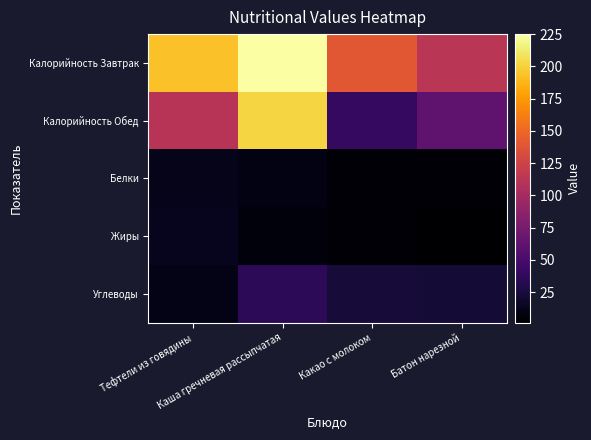

At which category does the chart reach its peak across all series?

Каша гречневая рассыпчатая